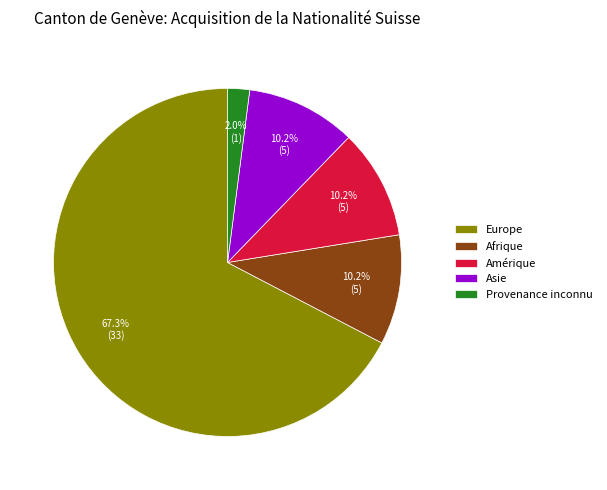

To the nearest percent, what is the combined percentage of Amérique and Afrique?

20%